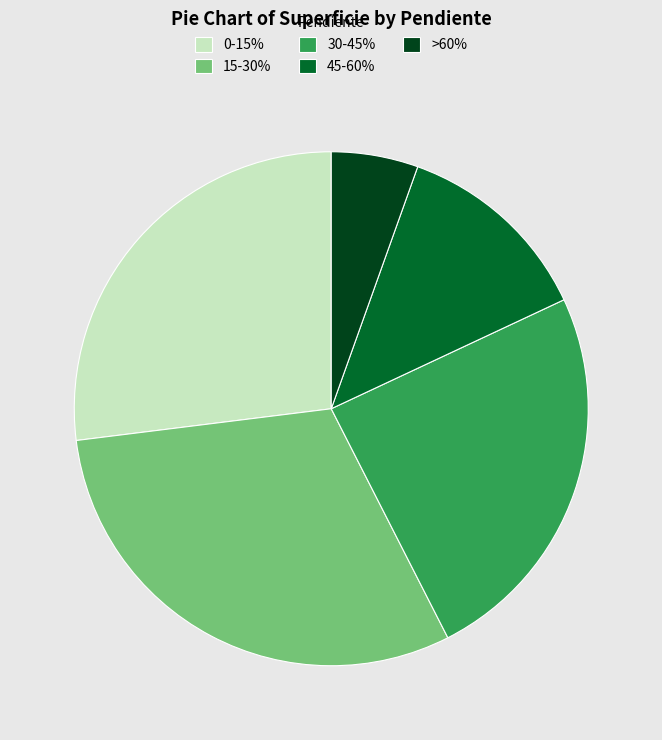

Is the sum of 15-30% and >60% greater than half?

No